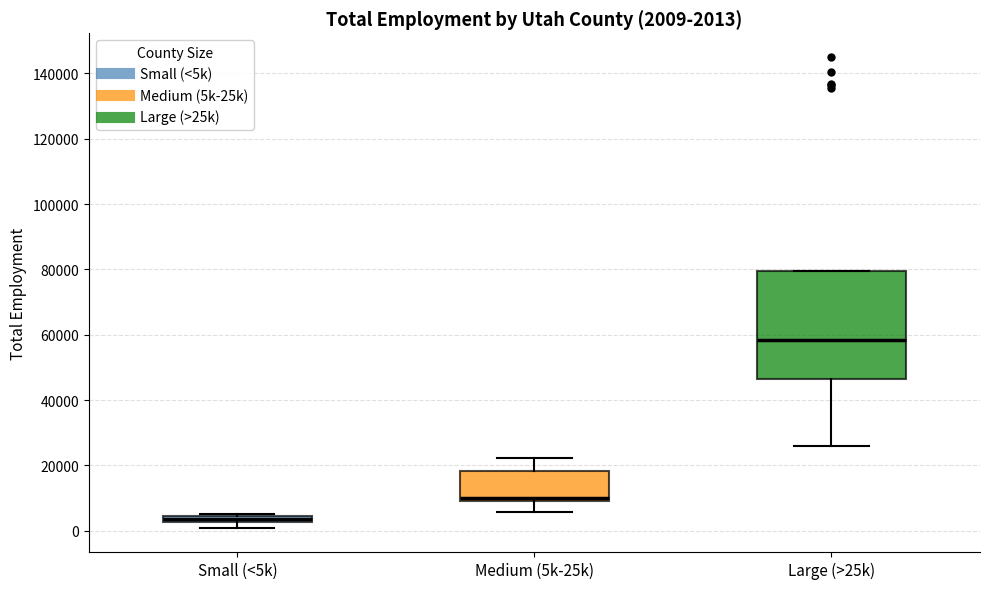

Which box has the lowest median line?

Small (<5k)